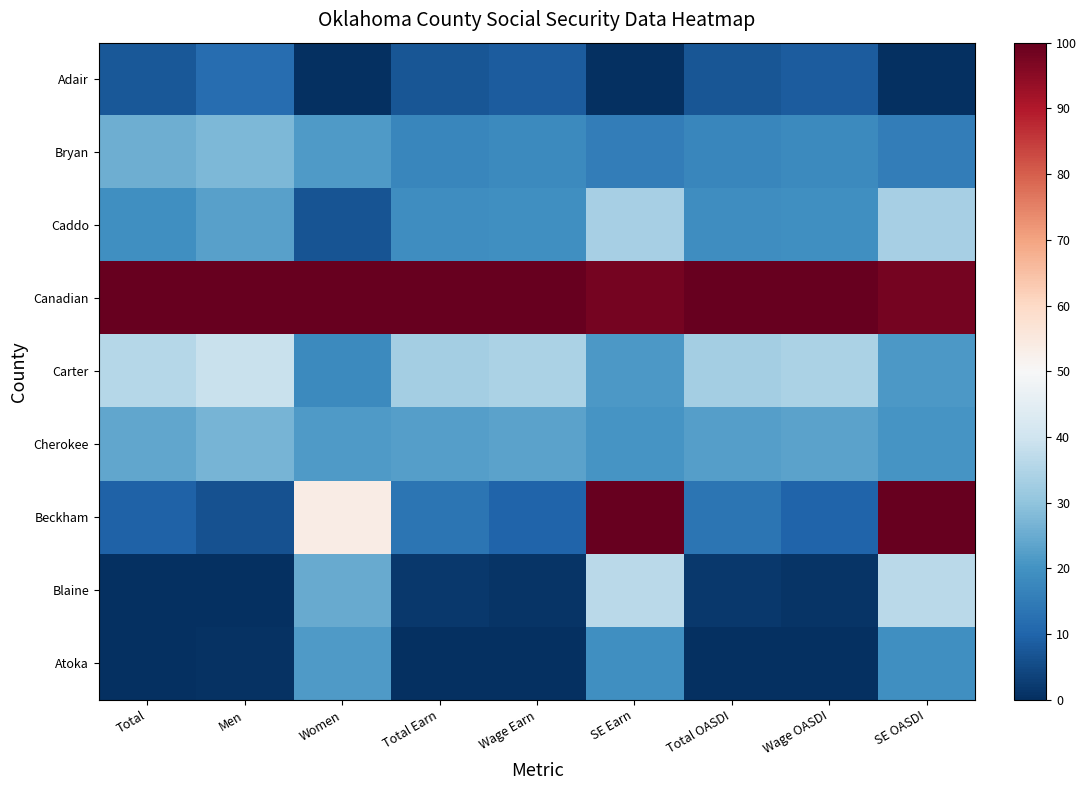

Between Women and Total OASDI, which is larger?

Total OASDI